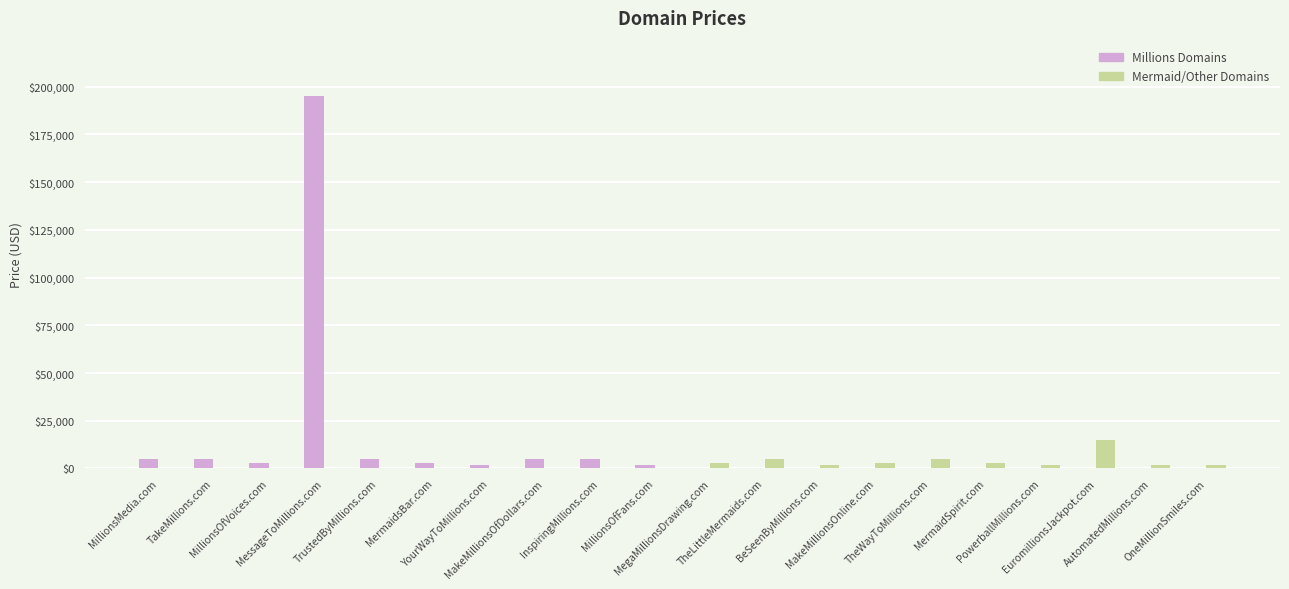

What is the greatest value displayed?

194888